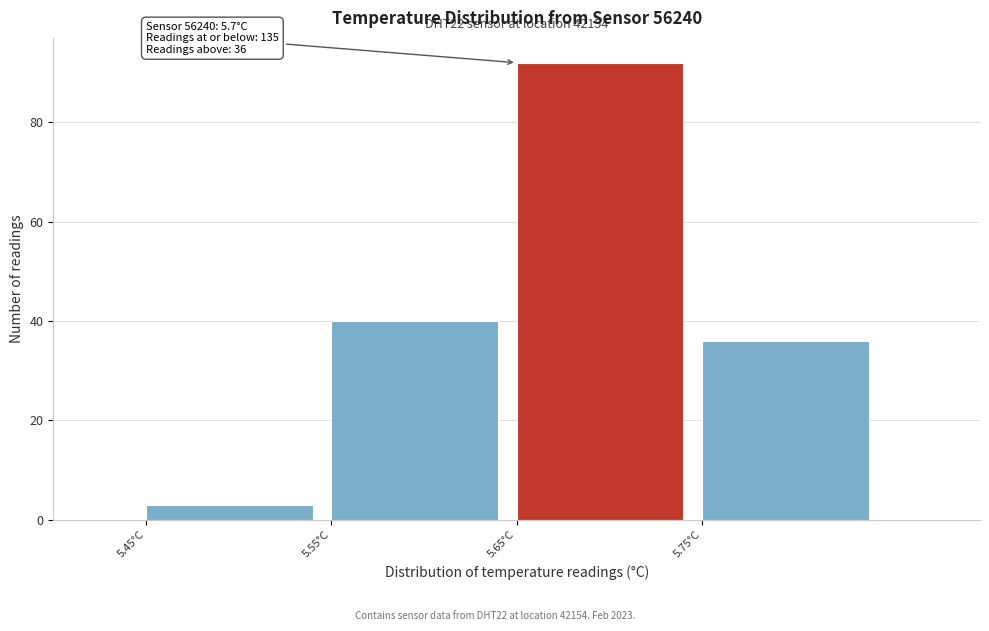

Which range on the x-axis has the tallest bar?

5.65 to 5.75